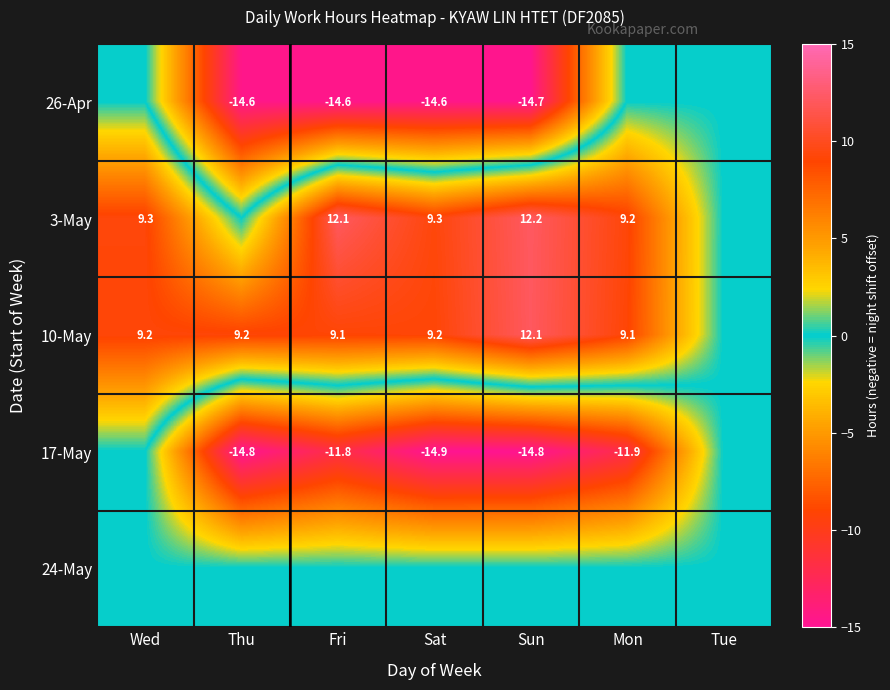

The 17-May series shows -14.9 at Sat. True or false?

True